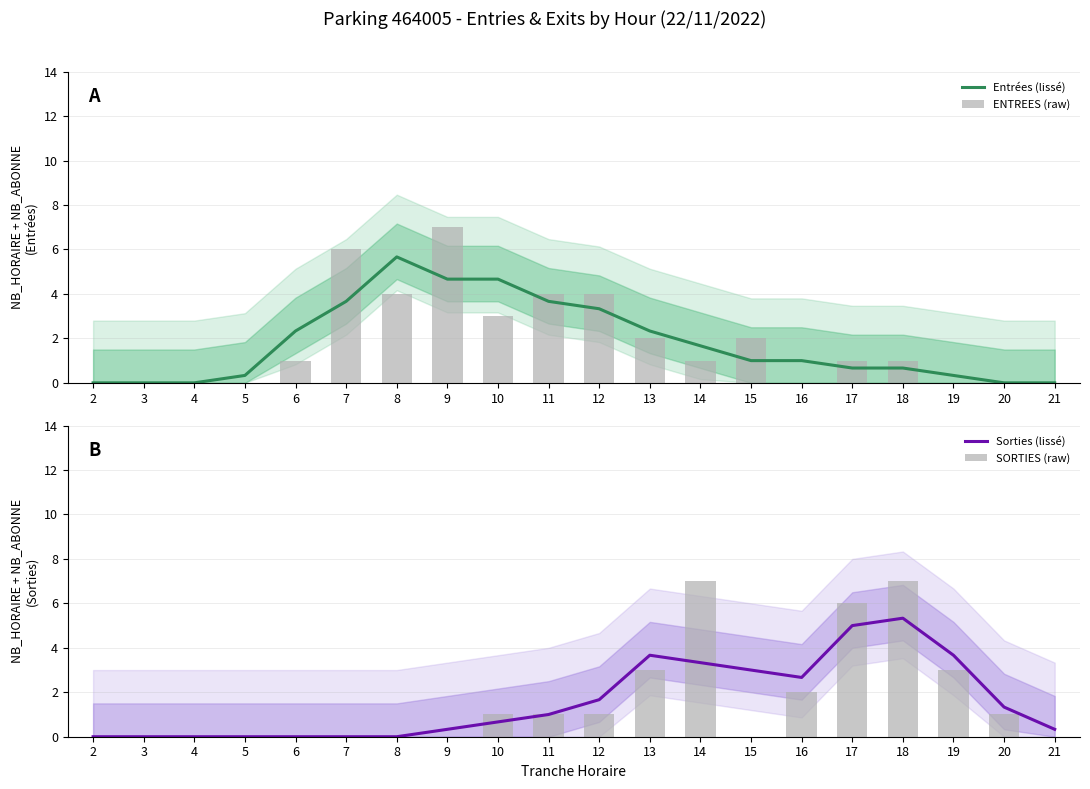

The SORTIES (raw) series shows 2.2 at 18. True or false?

False